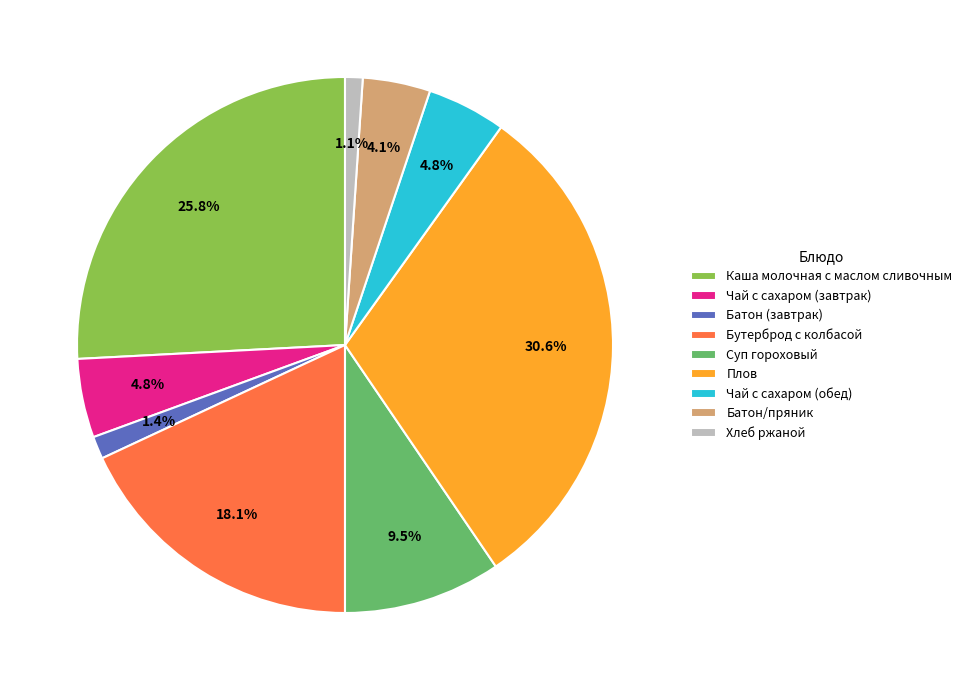

What portion of the pie excludes Чай с сахаром (обед)?

95.2%